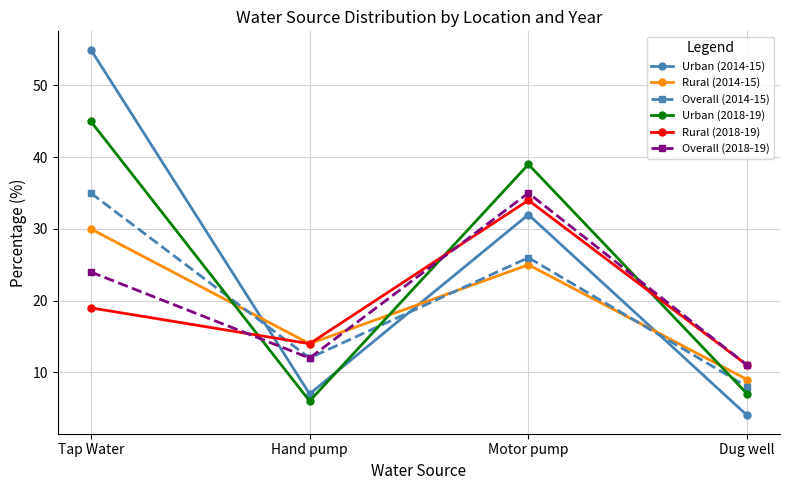

Where do Overall (2014-15) and Rural (2014-15) first cross each other?

Tap Water and Hand pump